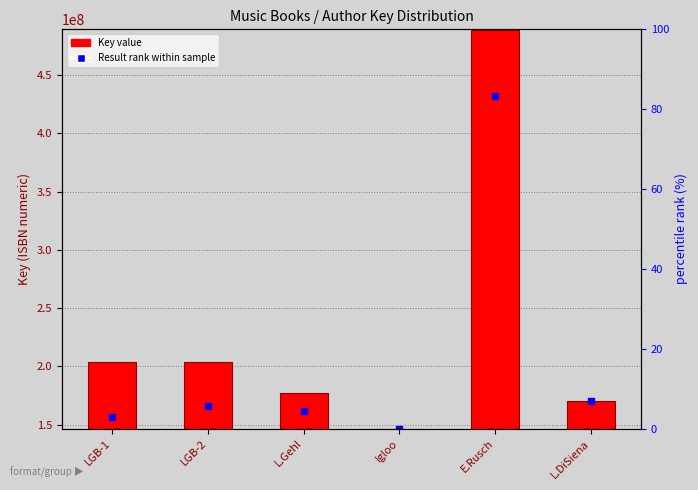

Which label corresponds to the smallest value in the chart?

Igloo